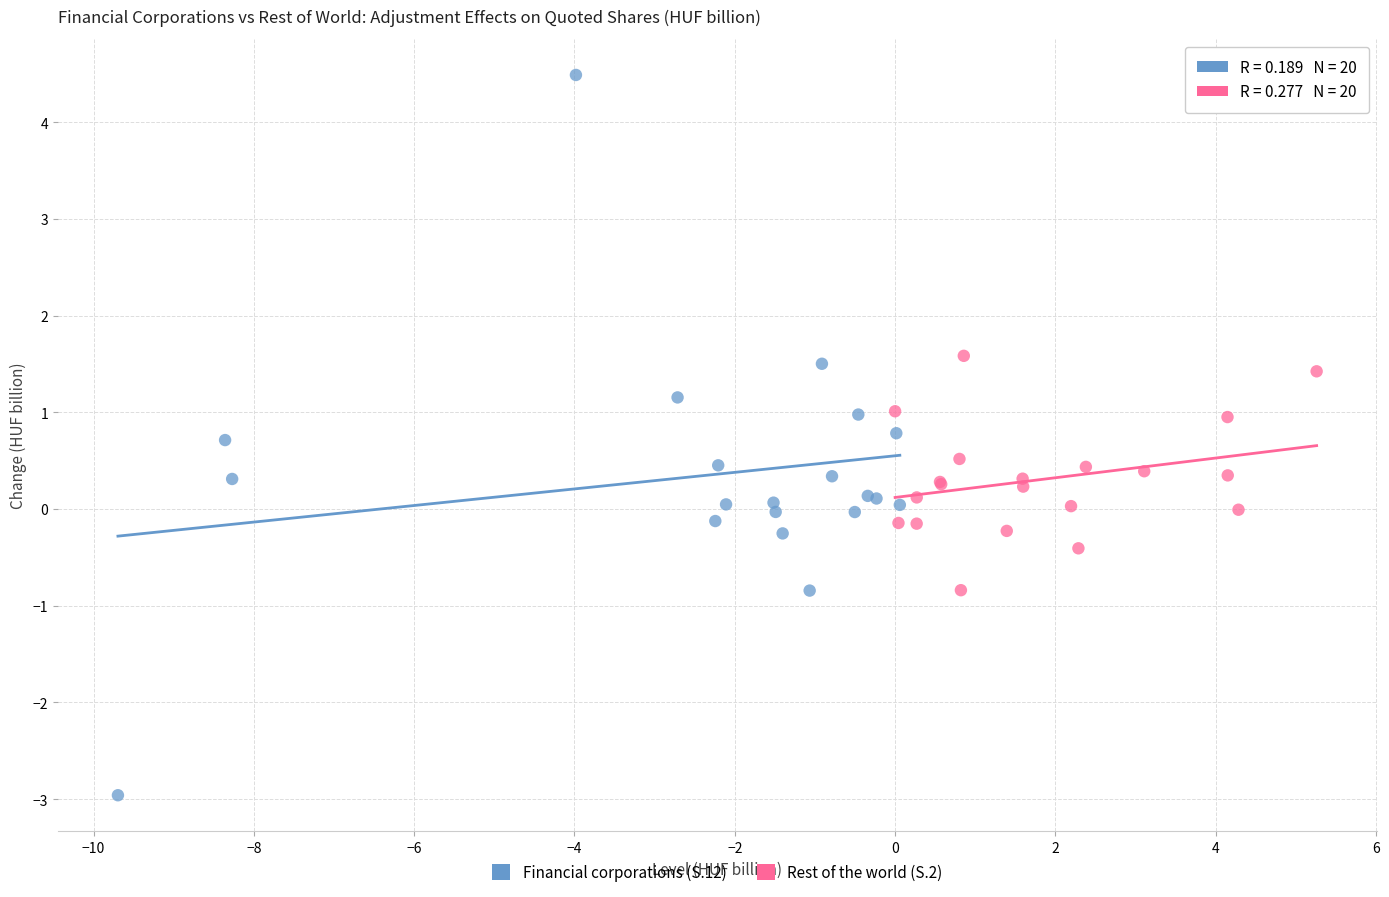

Which series contains the highest Y value?

Financial corporations (S.12)